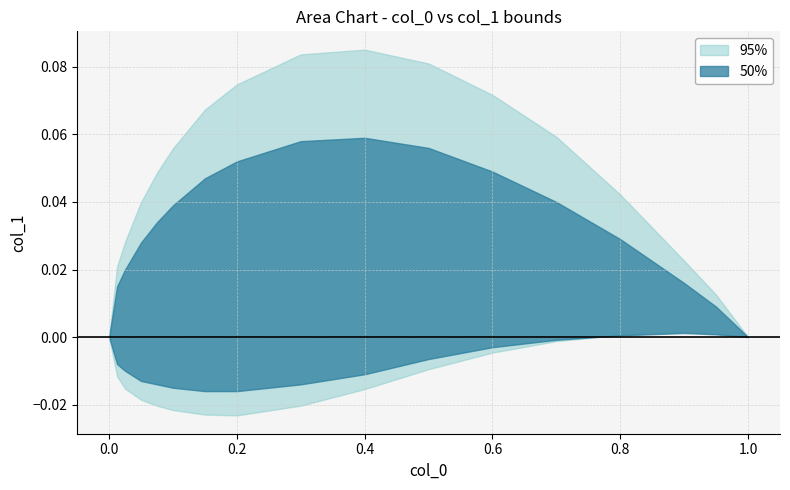

What is the total value across all series at 11?

0.1